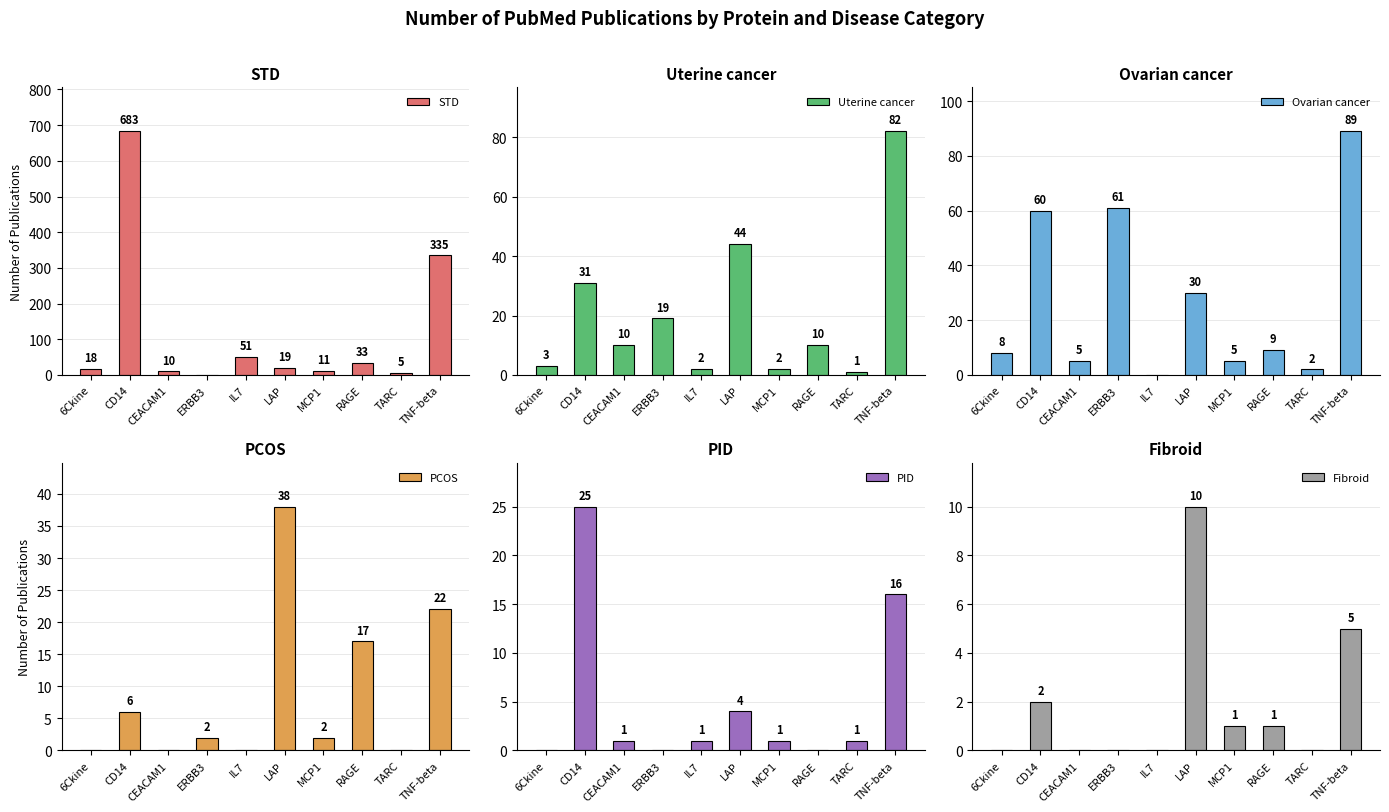

At how many categories does at least one series exceed 470?

1